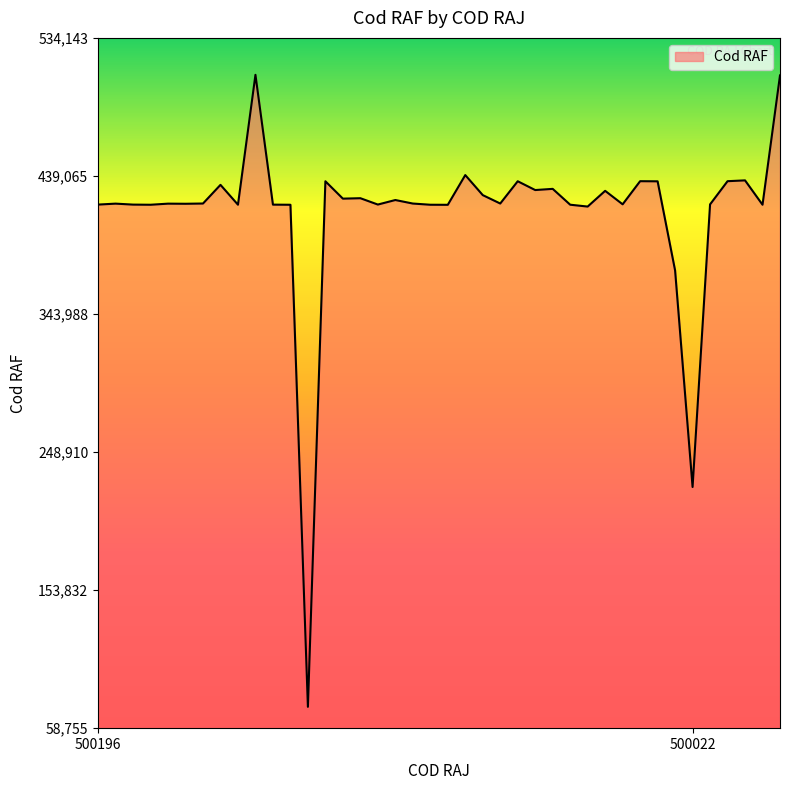

What is the difference between the maximum and minimum values?

435264